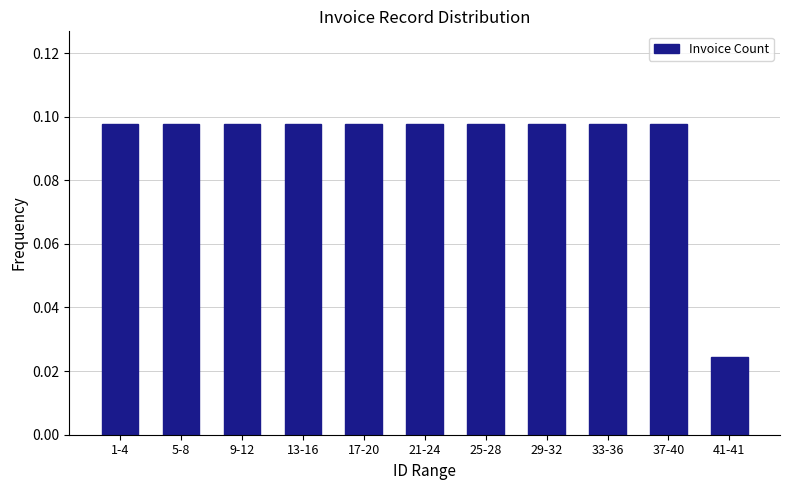

The value at 17-20 is 0.0. True or false?

False